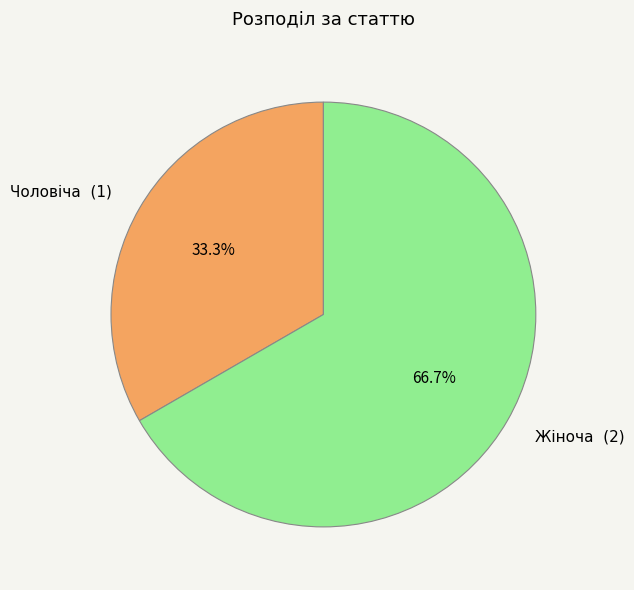

To the nearest percent, what is the difference between the largest and smallest slice percentages?

33%